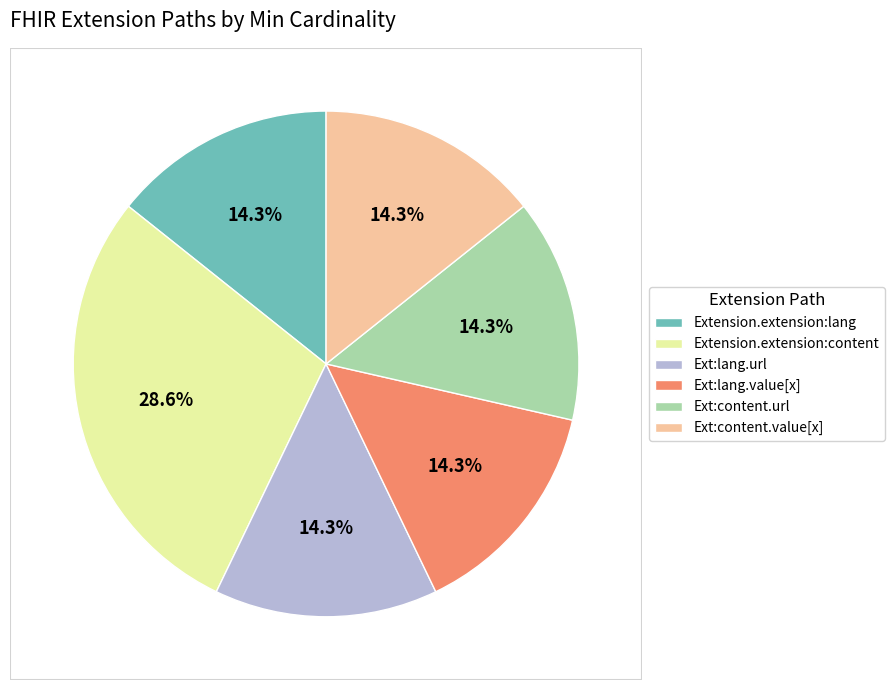

Is there a majority slice in this chart?

No